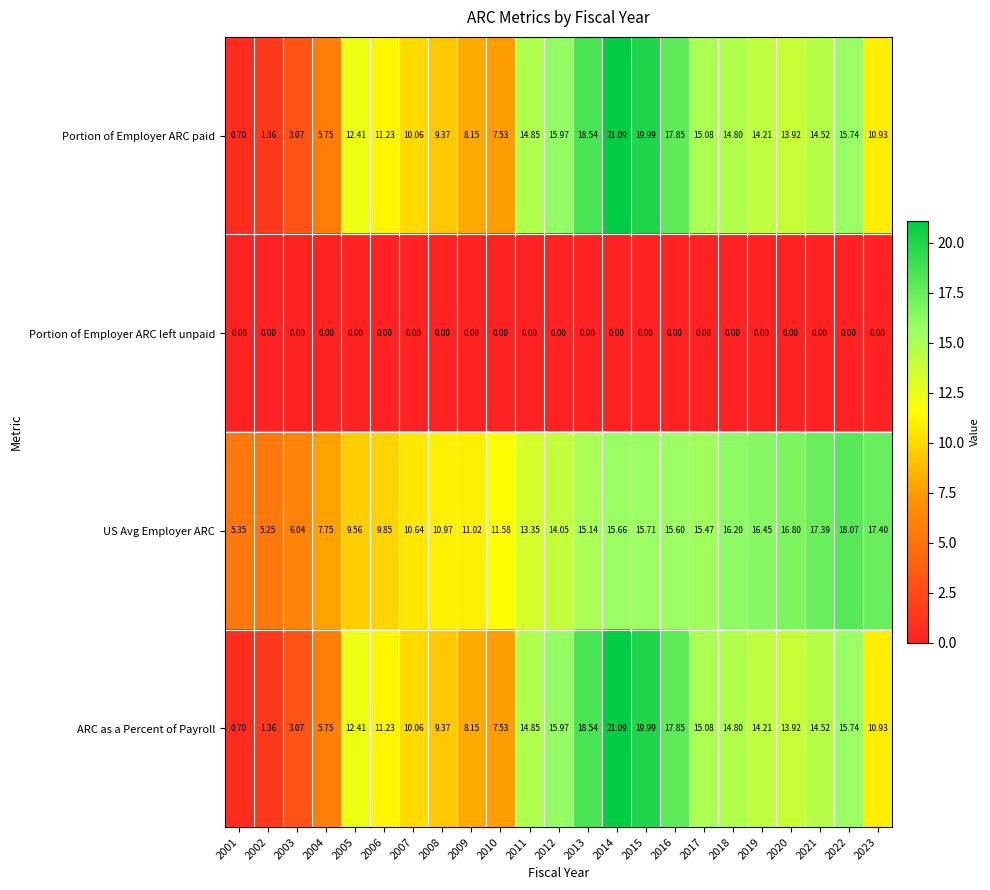

Between 2011 and 2023, which series saw the biggest shift?

US Avg Employer ARC